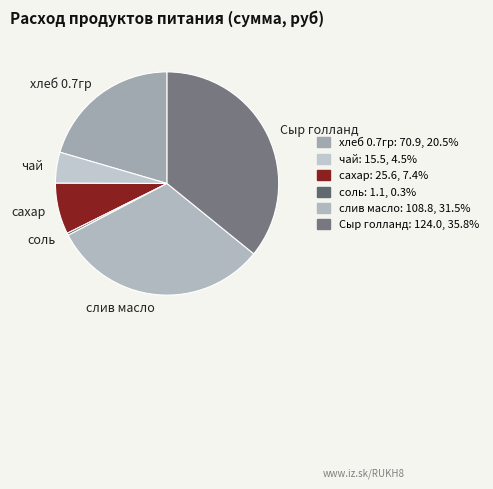

Which category has the biggest portion of the pie?

Сыр голланд